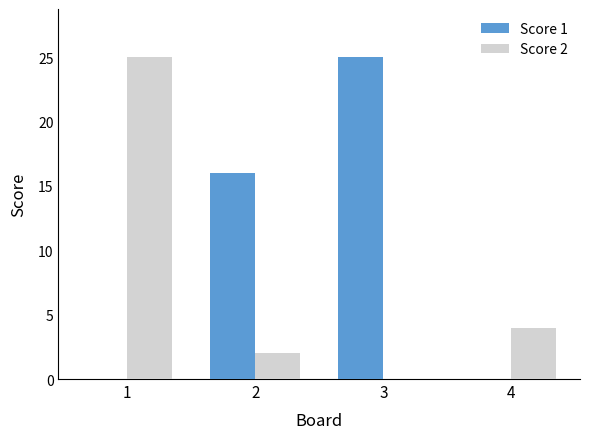

Is the value of Score 2 at 1 greater than the value of Score 1 at 4?

Yes